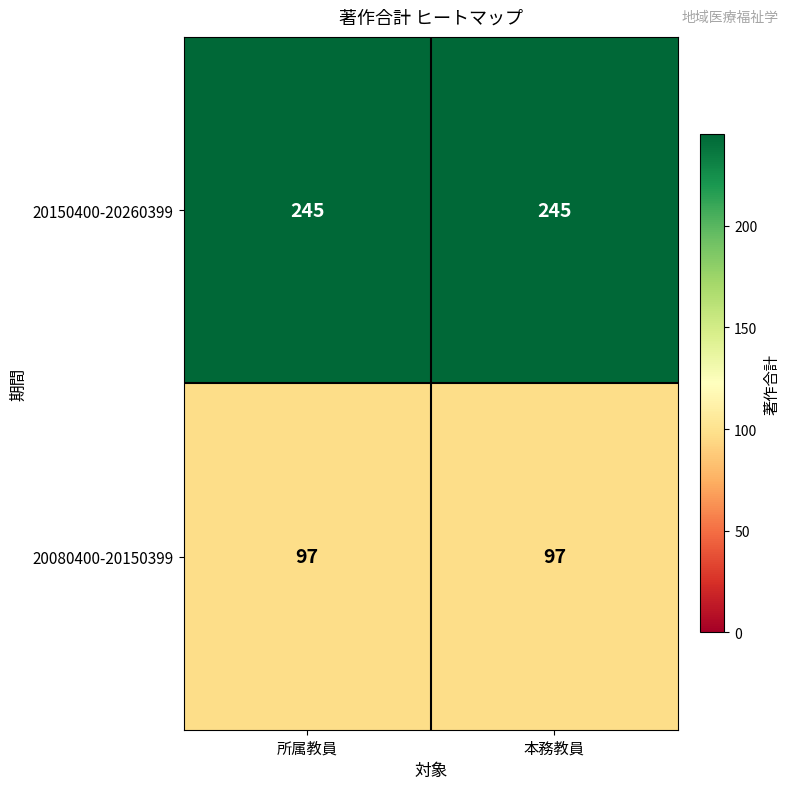

Reading left to right, extract all data points from this chart.

20150400-20260399: 所属教員=245	本務教員=245
20080400-20150399: 所属教員=97	本務教員=97